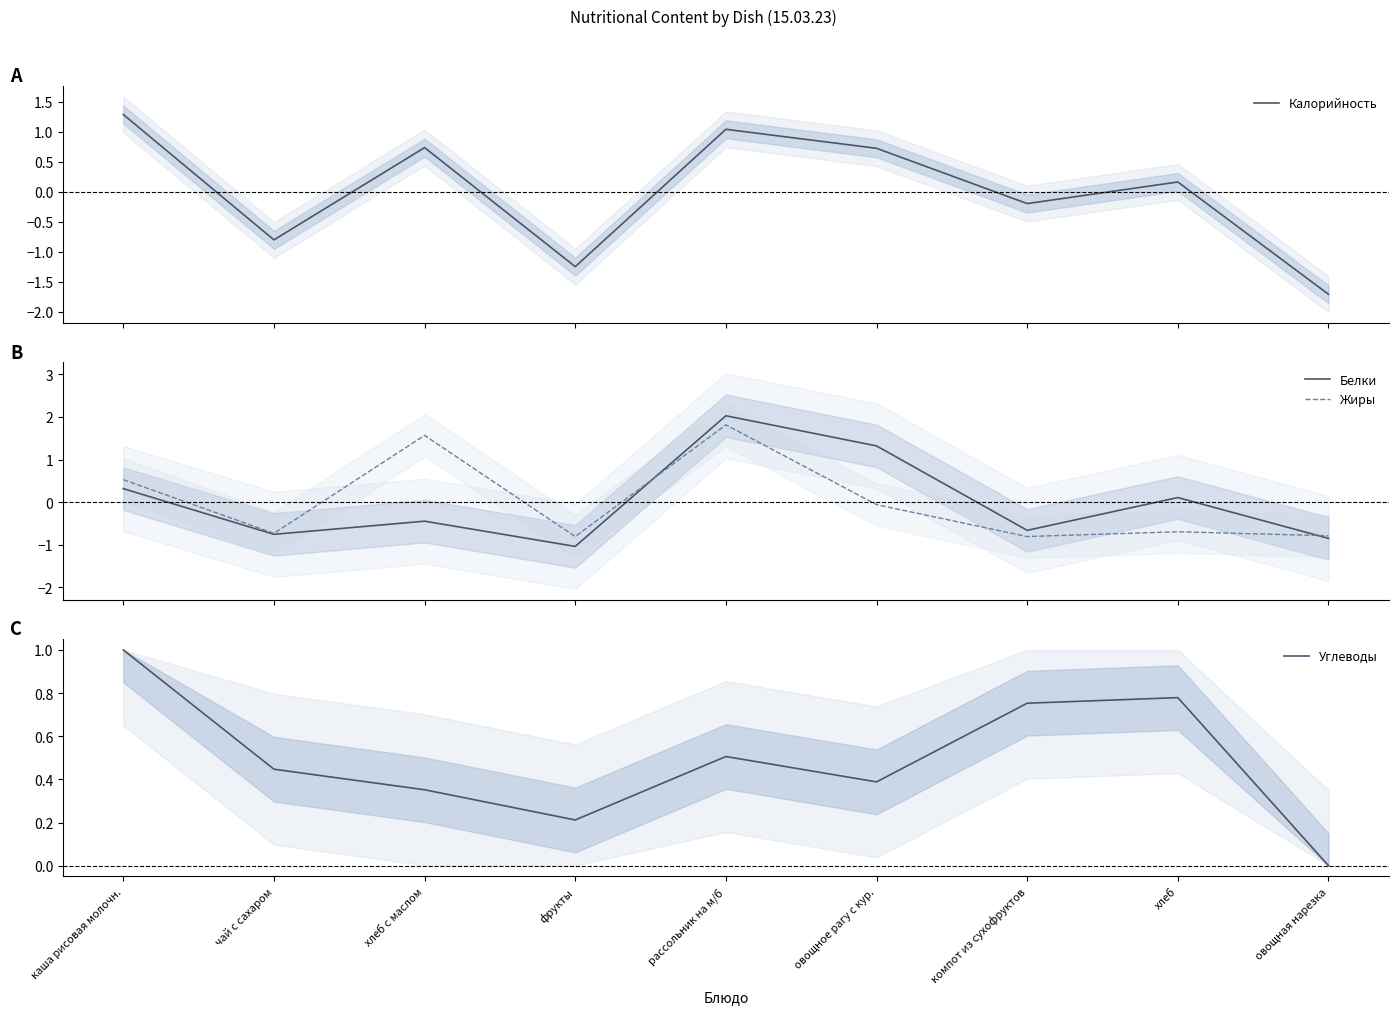

At хлеб с маслом, list the series in order from largest to smallest.

Жиры, Калорийность, Углеводы, Белки